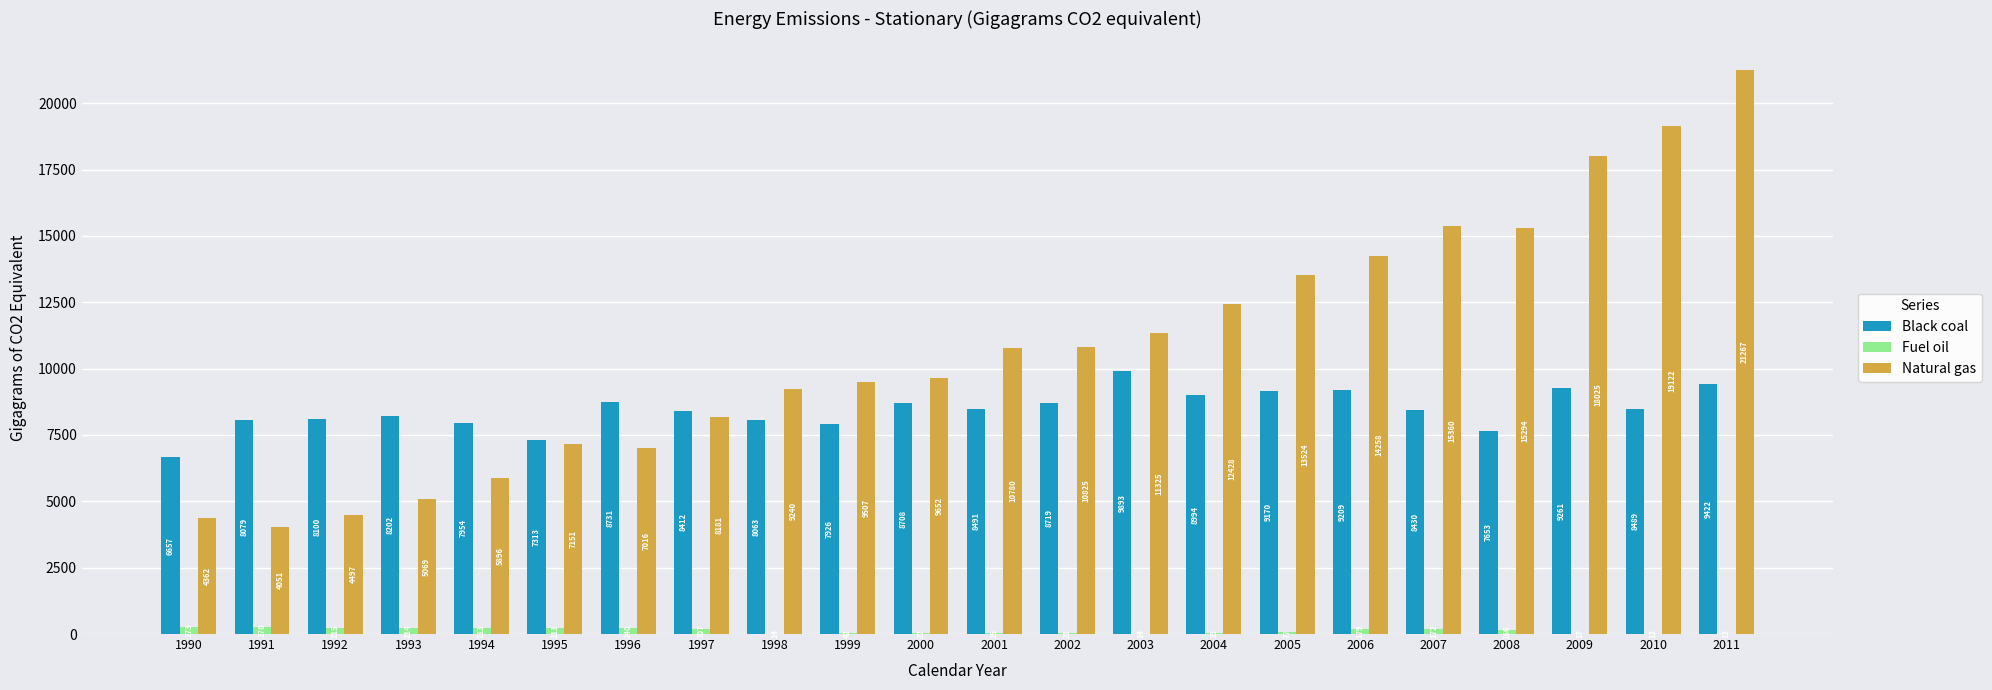

Which series has the largest total across all categories?

Natural gas